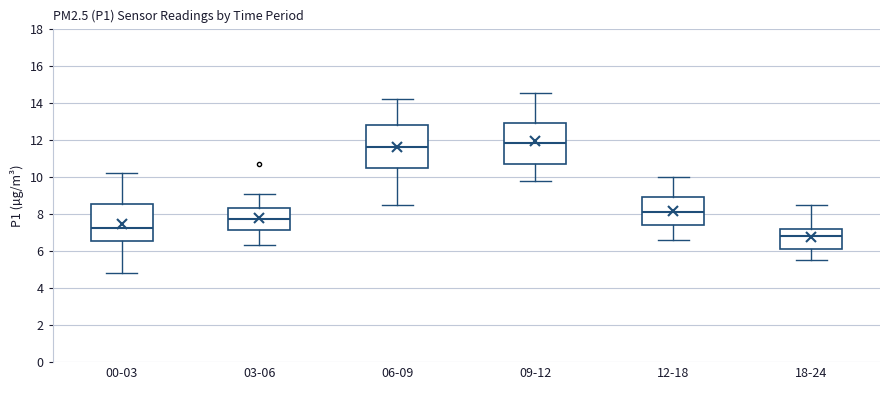

Reading left to right, transcribe this box plot: for each box, give where its median line is, the range the box spans, and where its two whiskers end, as read against the y-axis. The values are not printed on the chart, so give them approximately, as read against the axis.

00-03: median 7.2, box 6.6 to 8.6, whiskers 4.8 to 10.2
03-06: median 7.8, box 7.2 to 8.4, whiskers 6.4 to 9.2
06-09: median 11.6, box 10.6 to 12.8, whiskers 8.6 to 14.2
09-12: median 11.8, box 10.8 to 13.0, whiskers 9.8 to 14.6
12-18: median 8.2, box 7.4 to 9.0, whiskers 6.6 to 10.0
18-24: median 6.8, box 6.2 to 7.2, whiskers 5.6 to 8.6